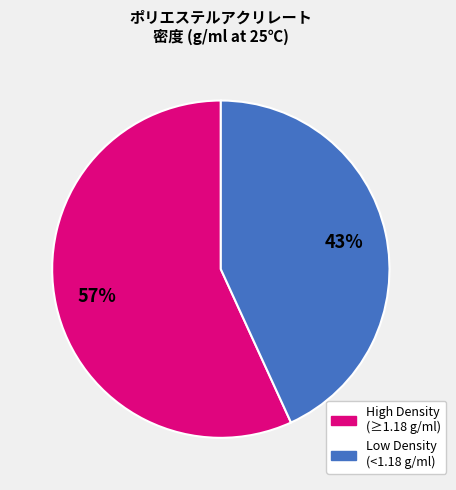

How many slices are in this pie chart?

2